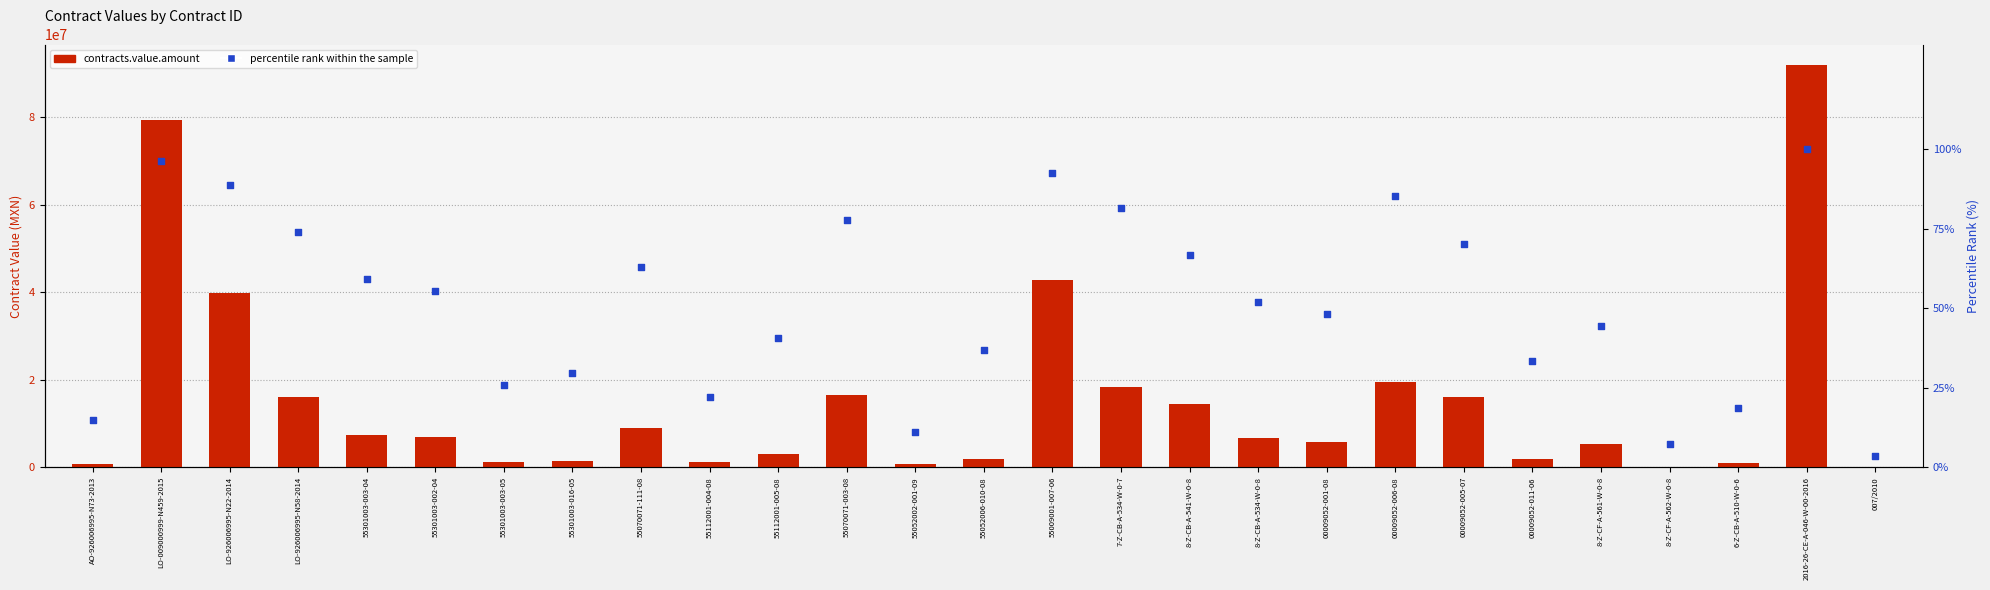

Which series reaches the minimum Y coordinate?

percentile rank within the sample